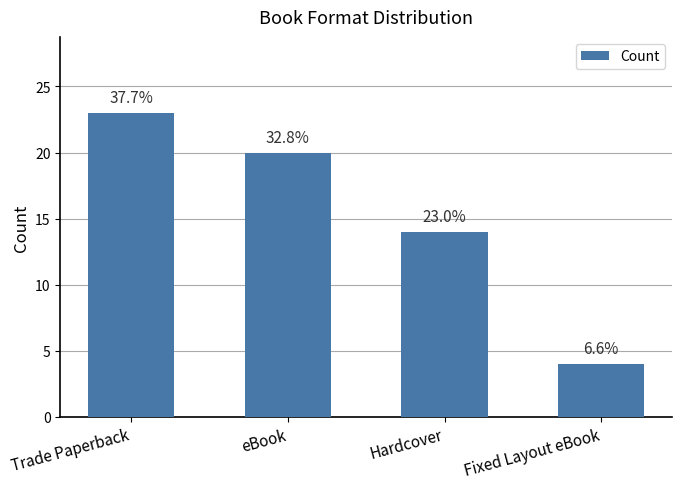

What value does the data have at Hardcover, to the nearest 5?

15